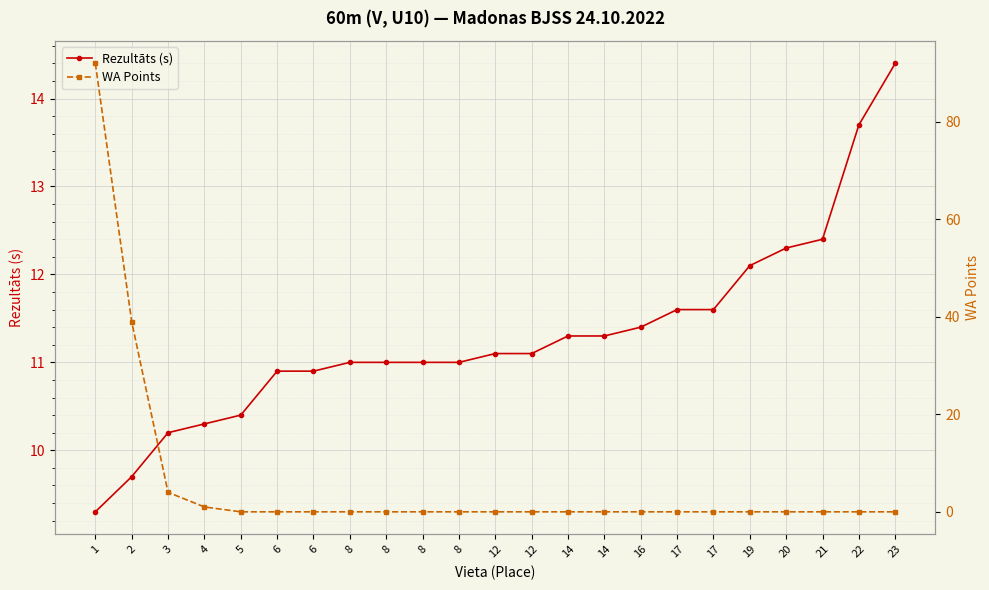

At 5, list the series in order from largest to smallest.

Rezultāts (s), WA Points